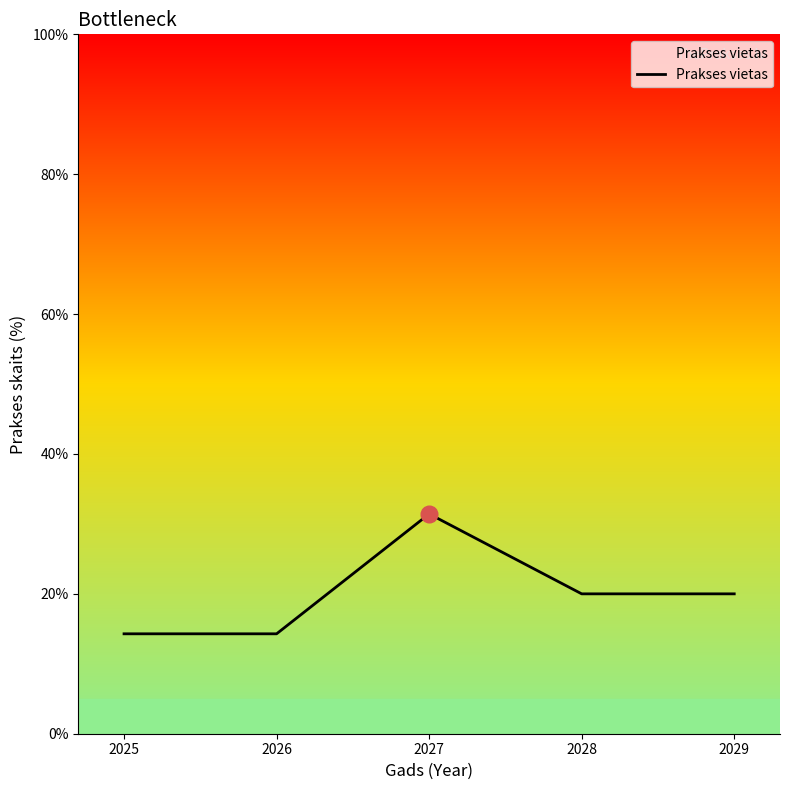

How many distinct data groups are displayed?

1